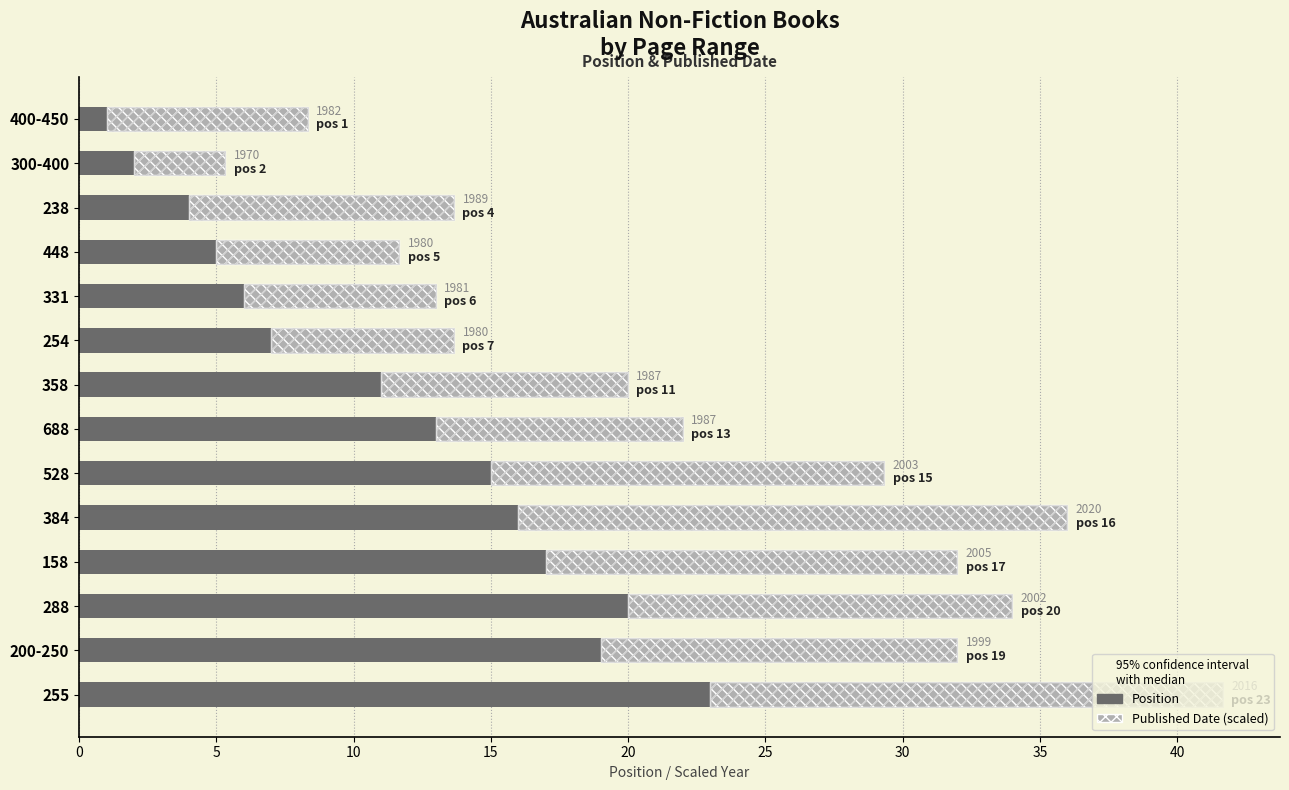

Are the bars grouped side by side (vs. stacked)?

Yes